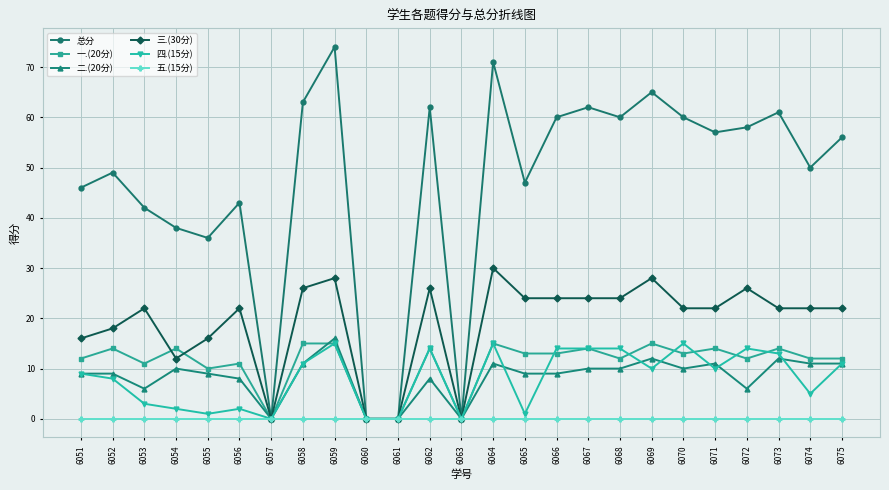

How many series are shown in this chart?

6